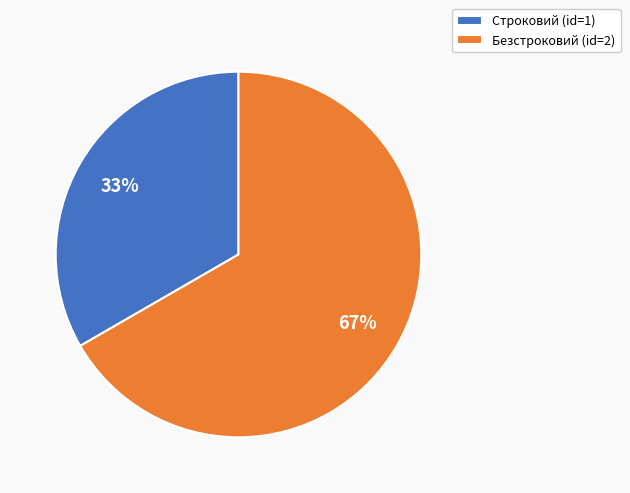

Which slice is the smallest?

Строковий